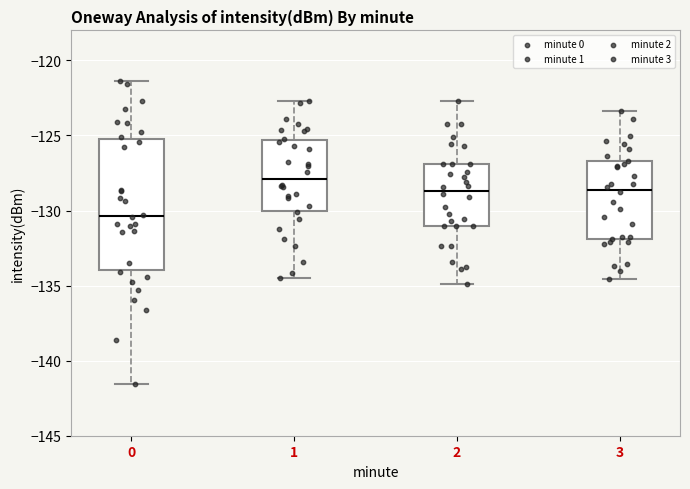

Reading left to right, read every box against the y-axis: the position of its median line, the range the box covers, and the ends of its whiskers. The values are not printed on the chart, so give them approximately, as read against the axis.

0: median -130.5, box -134.0 to -125.0, whiskers -141.5 to -121.5
1: median -128.0, box -130.0 to -125.5, whiskers -134.5 to -122.5
2: median -128.5, box -131.0 to -127.0, whiskers -135.0 to -122.5
3: median -128.5, box -132.0 to -126.5, whiskers -134.5 to -123.5